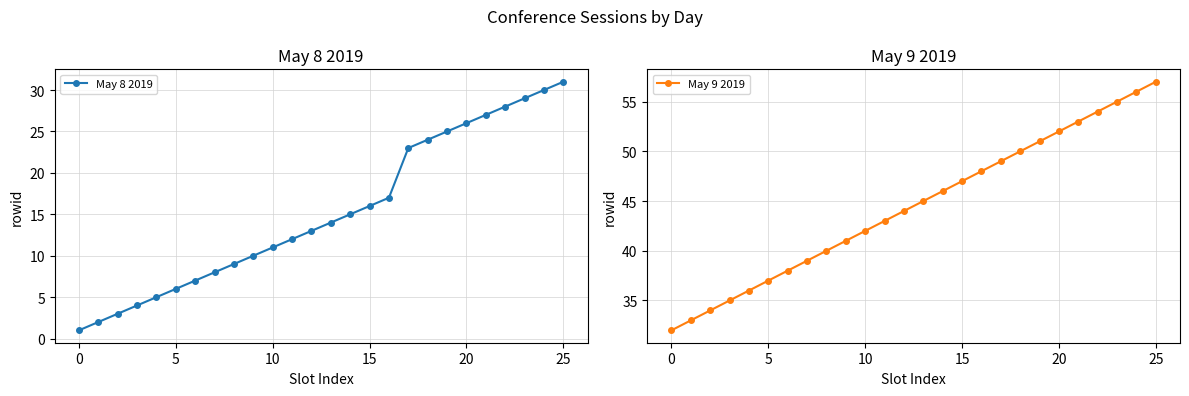

The value of May 8 2019 at 25 is 43. True or false?

False